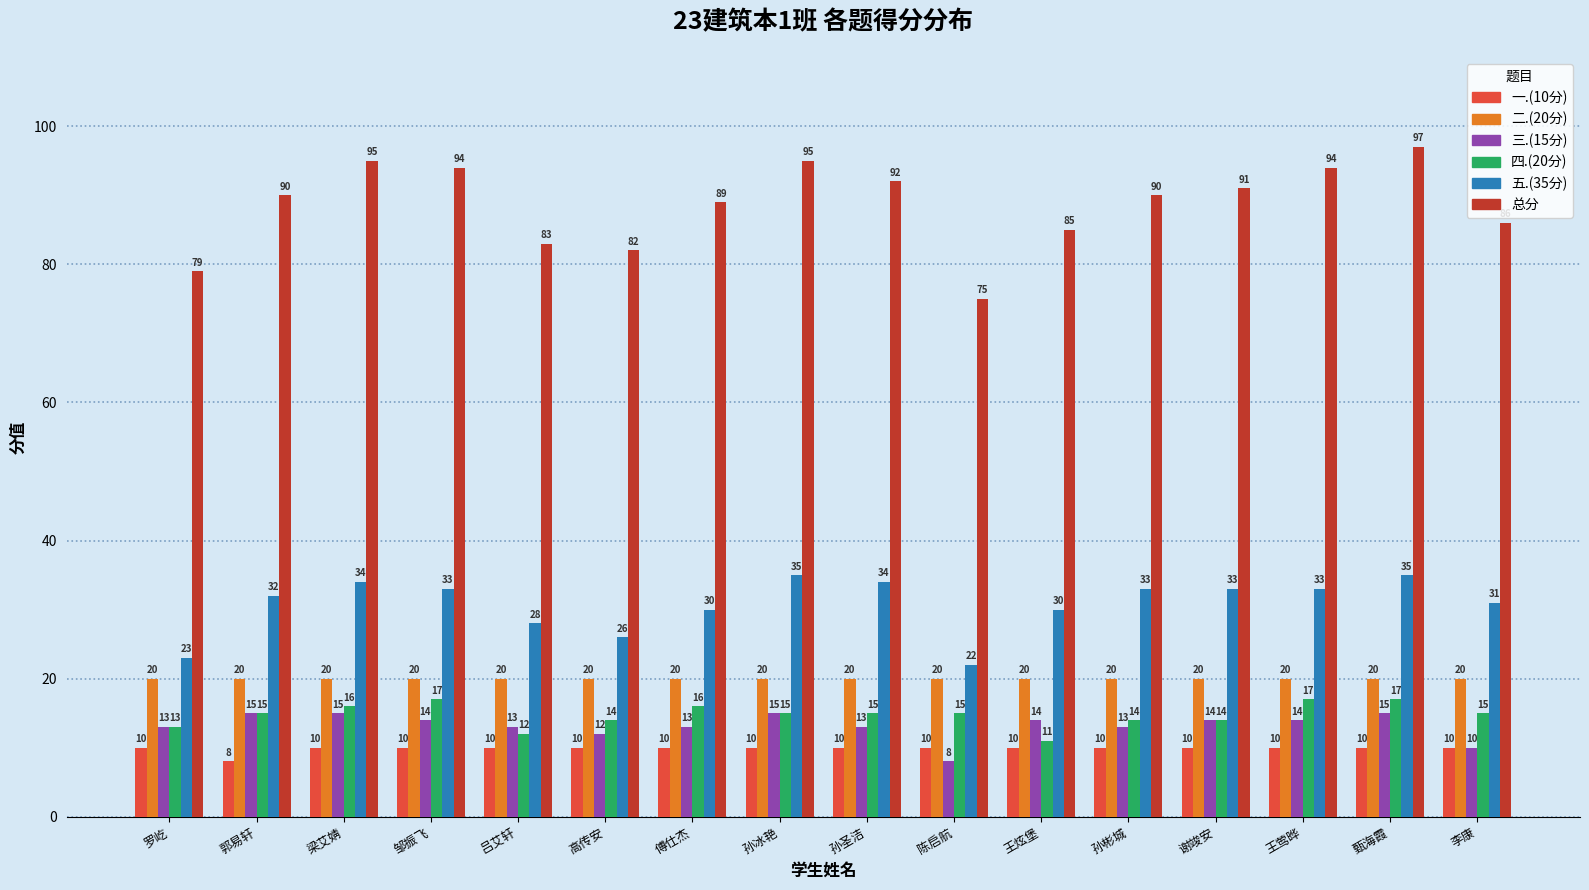

What are all the series names shown in the legend?

一.(10分), 二.(20分), 三.(15分), 四.(20分), 五.(35分), 总分